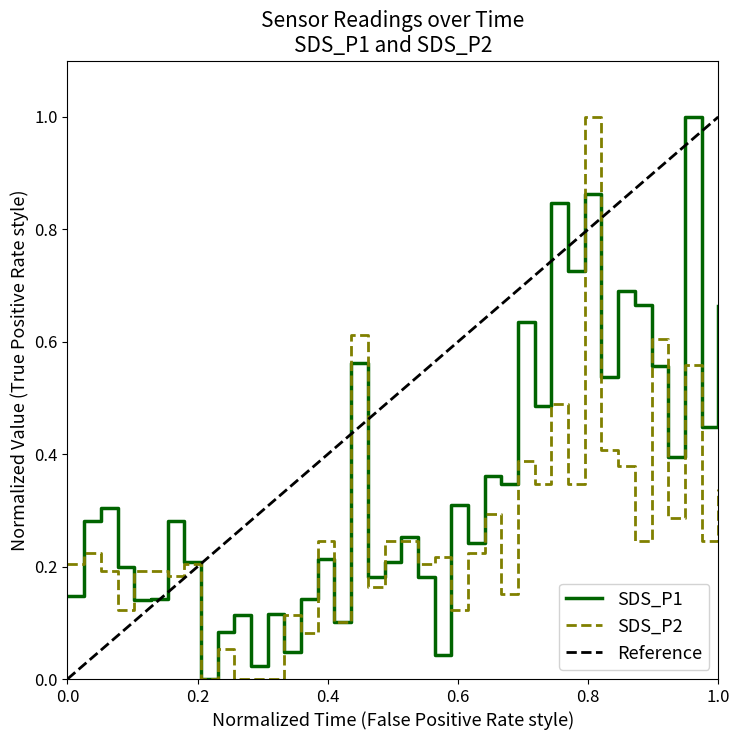

The value of SDS_P1 at 05:14 is 1.3. True or false?

False